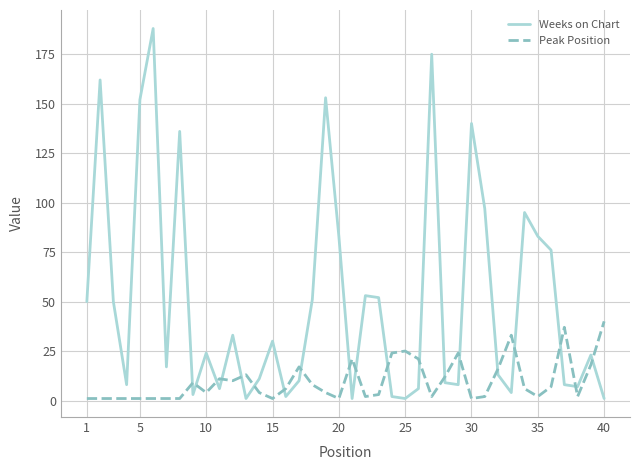

Which series has the largest total across all categories?

Weeks on Chart